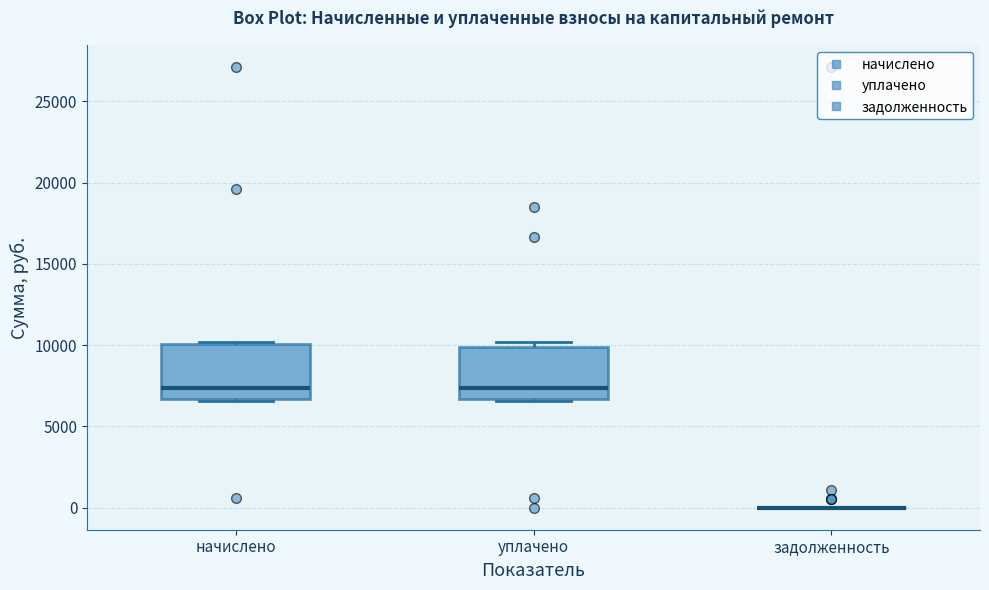

Reading left to right, read every box against the y-axis: the position of its median line, the range the box covers, and the ends of its whiskers. The values are not printed on the chart, so give them approximately, as read against the axis.

начислено: median 7500, box 6500 to 10000, whiskers 6500 to 10000
уплачено: median 7500, box 6500 to 10000, whiskers 6500 to 10000 (just above the box's upper edge)
задолженность: box collapsed to a line at 0, whiskers 0 to 0